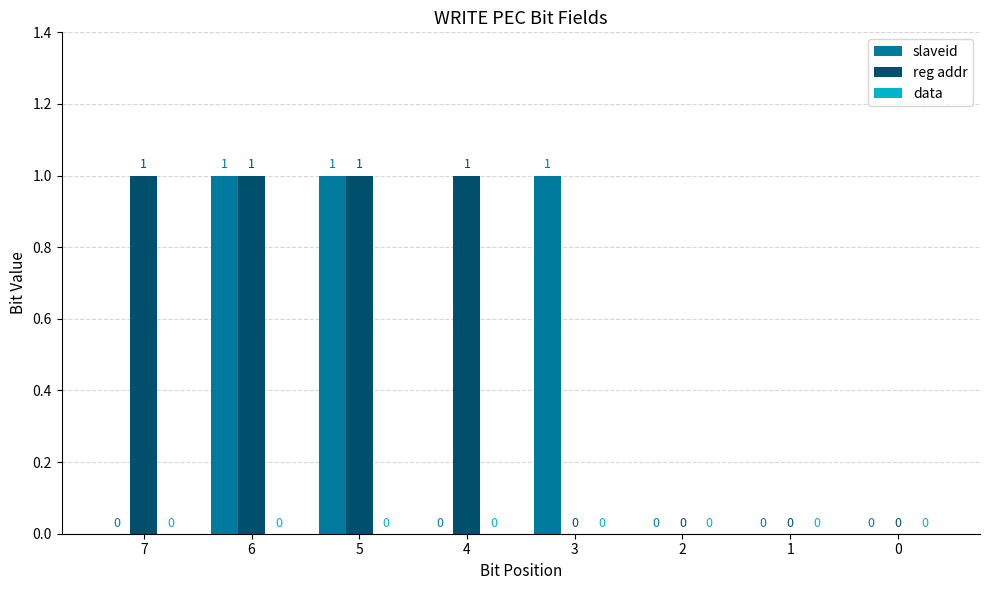

The reg addr series shows -1 at 2. True or false?

False